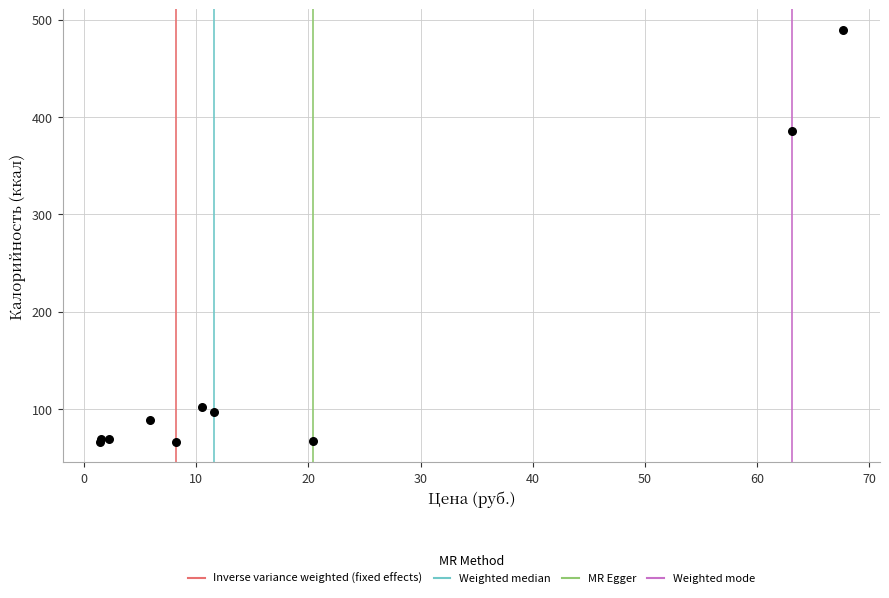

What Y value in the scatter plot is closest to 277?

386.1